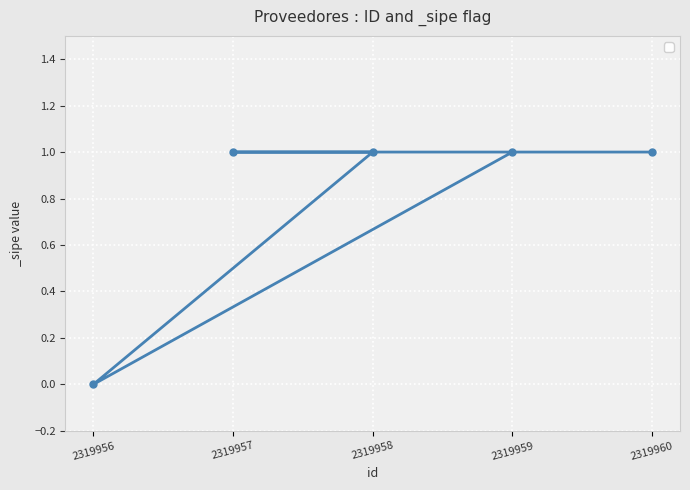

List the labels in order of value, smallest first.

2319956, 2319959, 2319958, 2319957, 2319960